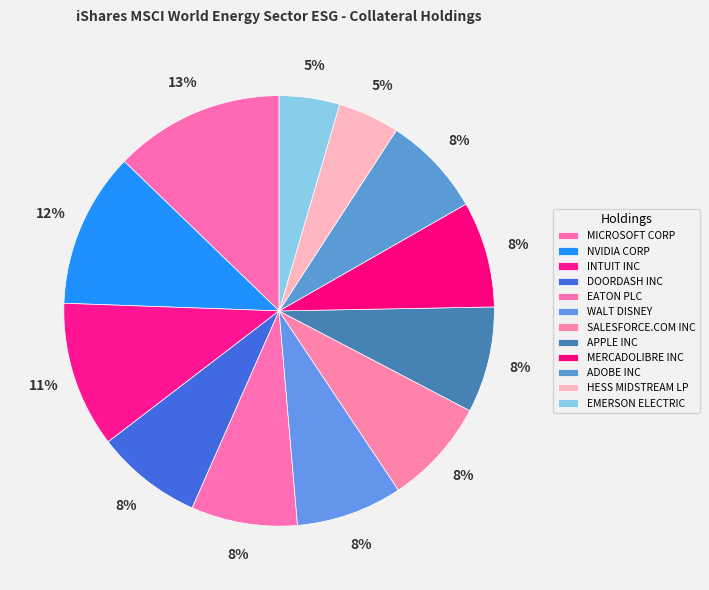

Is it true that ADOBE INC is 8% of the pie?

True